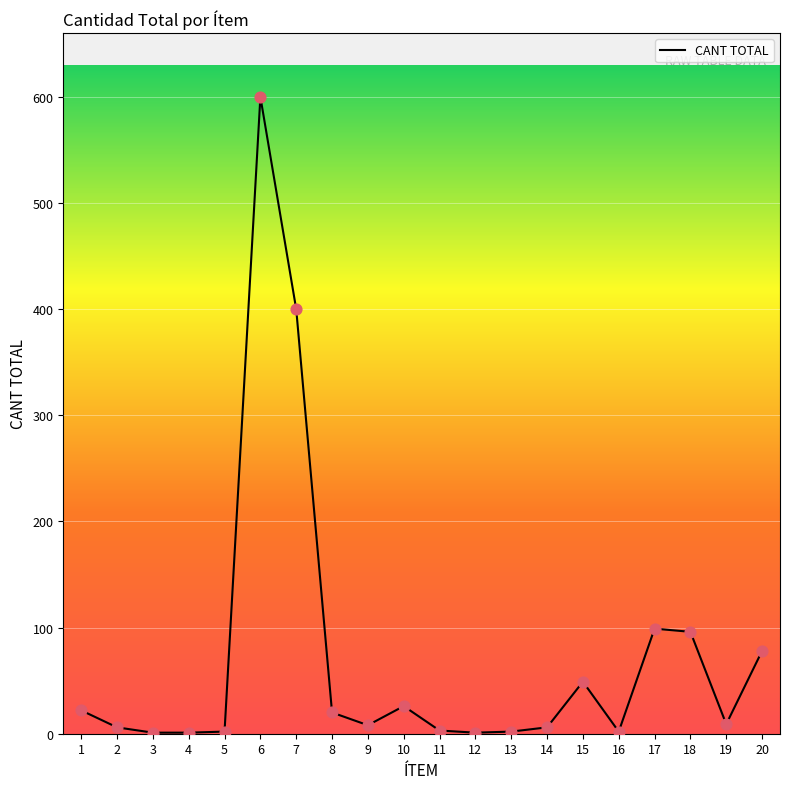

What is the change in value from 8 to 11?

-17